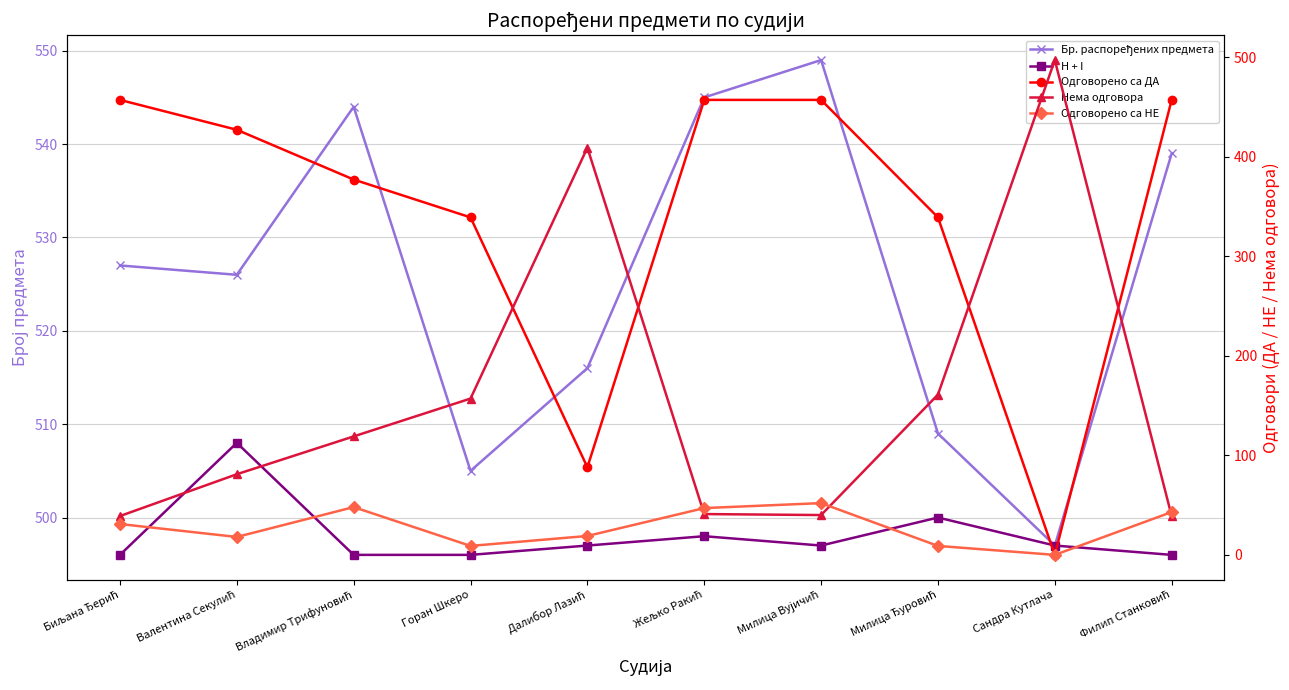

Is this an area chart (filled region under the line)?

No